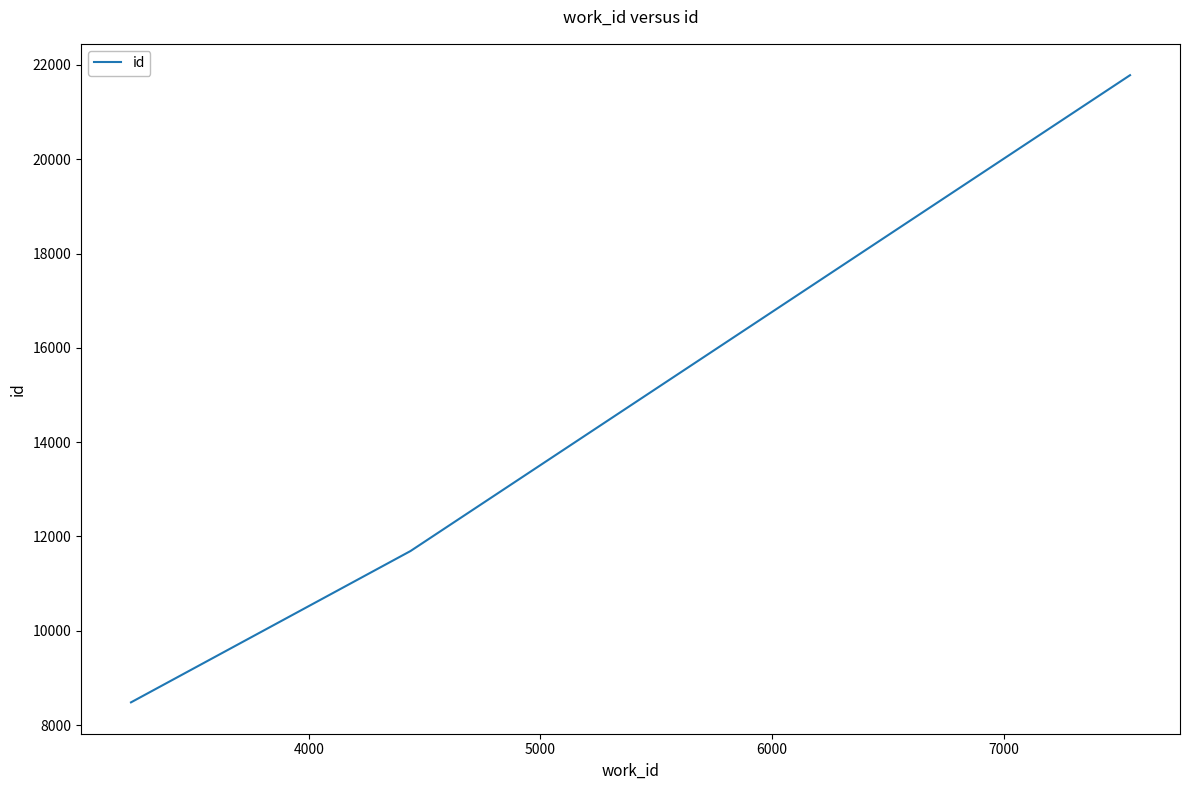

What is the difference between the second highest and minimum values?

3209